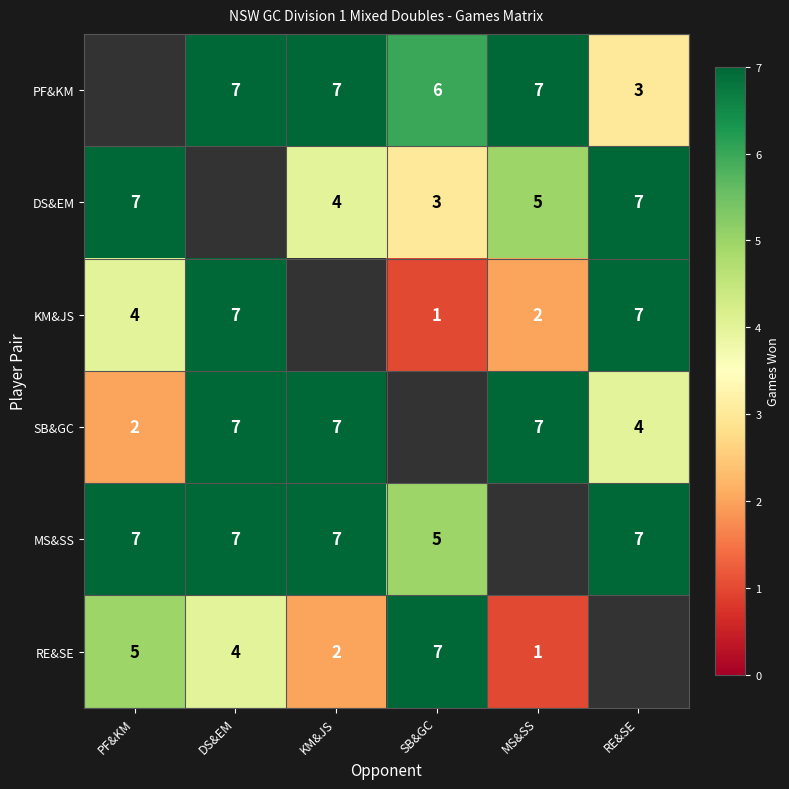

The KM&JS series shows 6 at PF&KM. True or false?

False